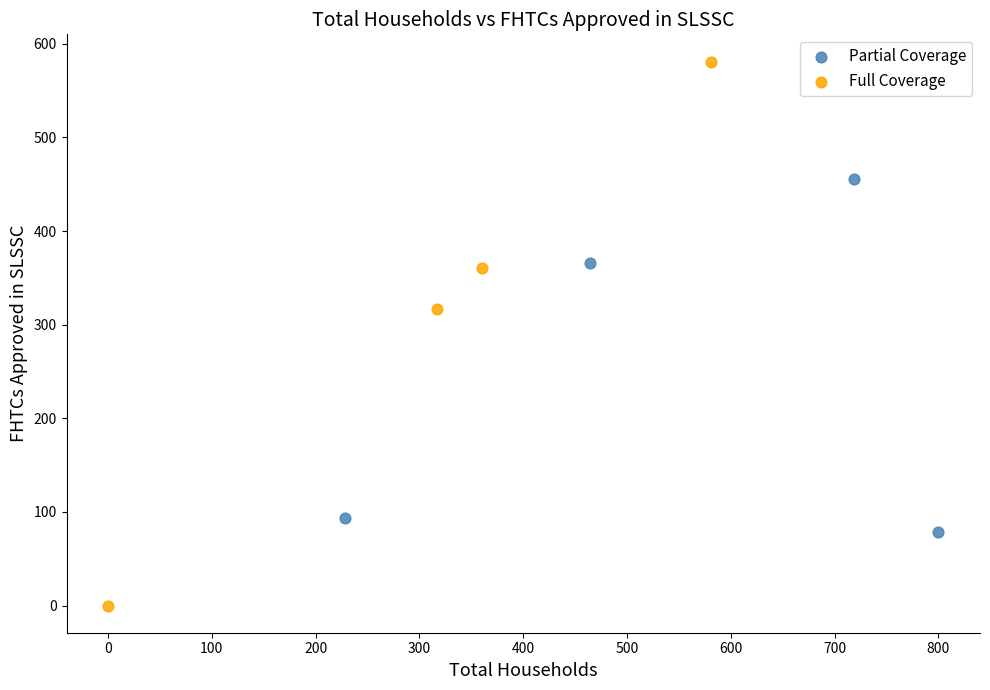

Which series has the largest Y range (max minus min)?

Full Coverage